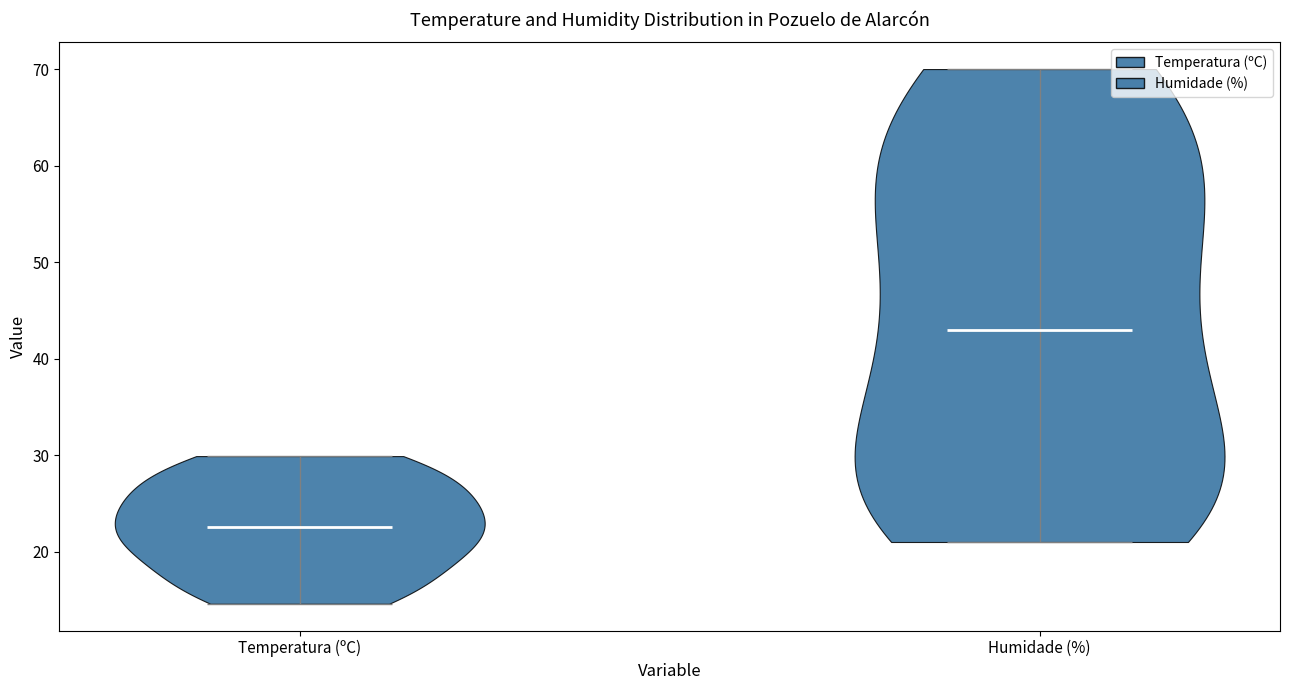

Where does the median line of the violin for Temperatura (ºC) sit on the y-axis? The values are not printed on the chart, so give them approximately, as read against the axis.

23